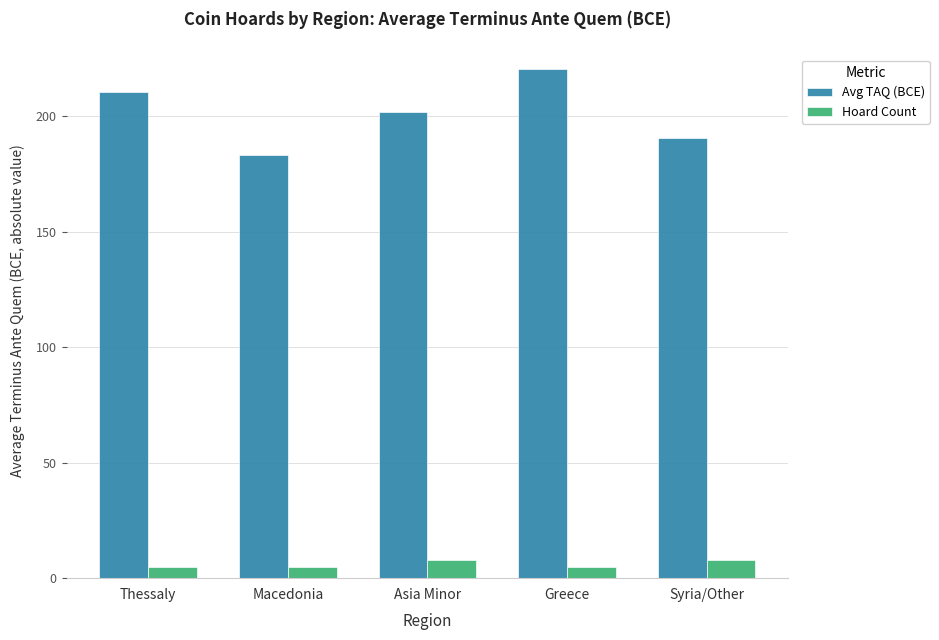

Is it true that Hoard Count equals 8.0 at Syria/Other?

True